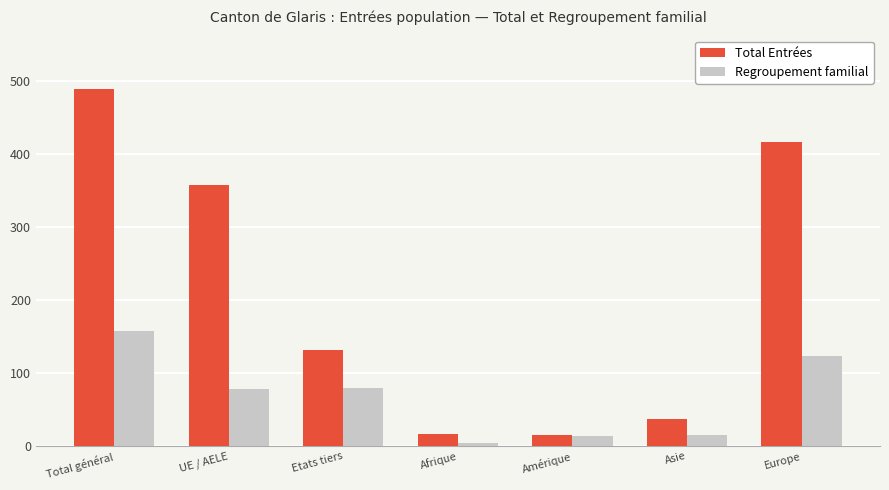

What is the total value across all series at Afrique?

21